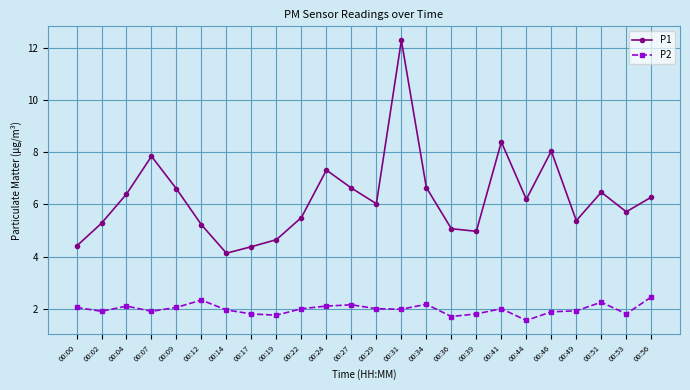

At 00:56, list the series in order from largest to smallest.

P1, P2